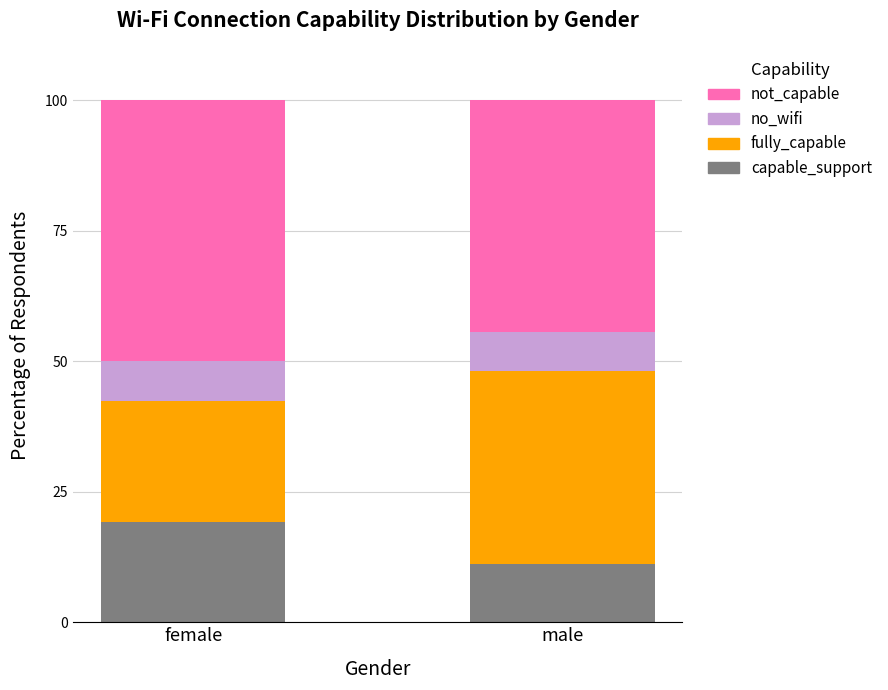

What is the difference between the capable_support values at female and male?

8.1